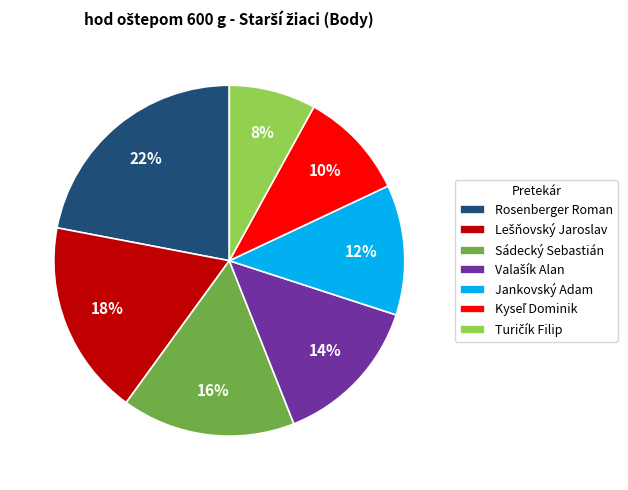

Which category has the biggest portion of the pie?

Rosenberger Roman